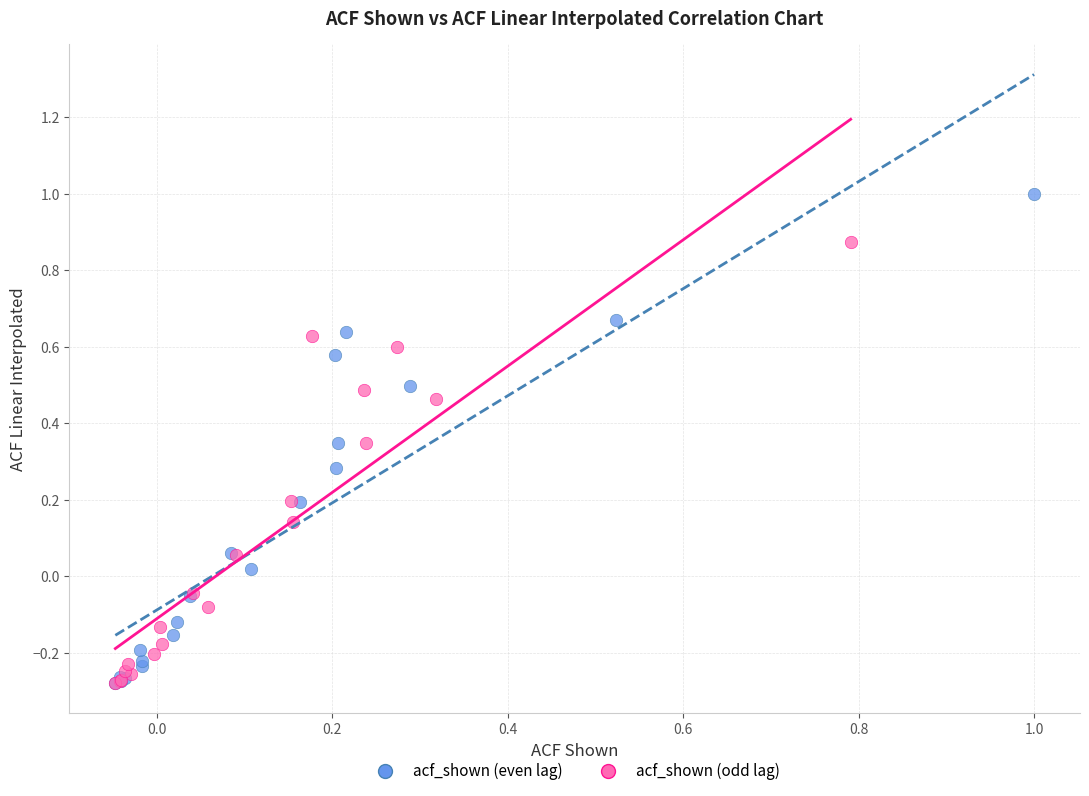

Which series reaches the maximum Y coordinate?

acf_shown (even lag)